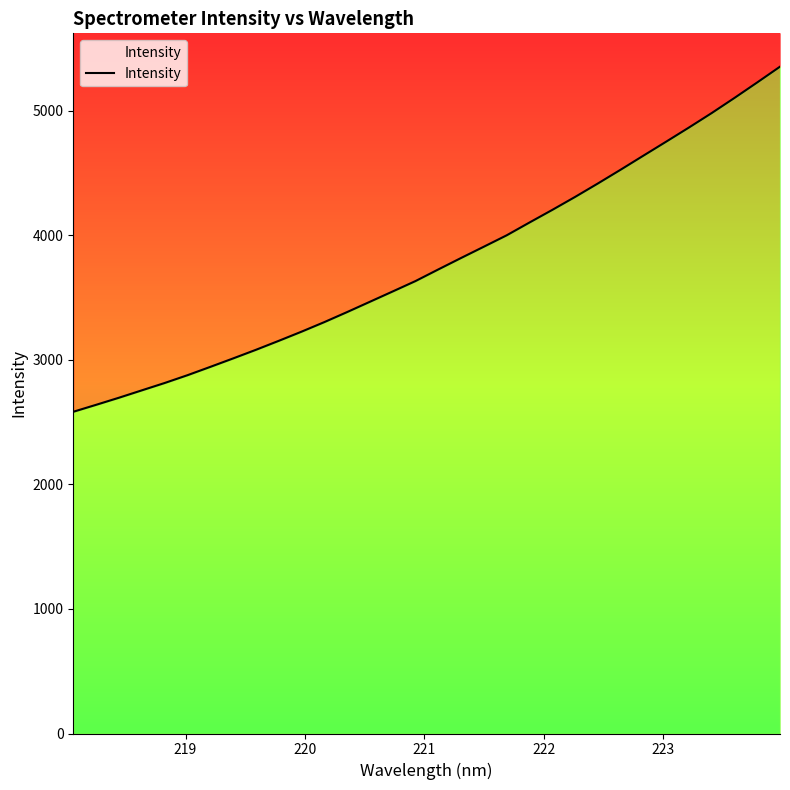

What is the value of the 23rd point from the left?

4307.7